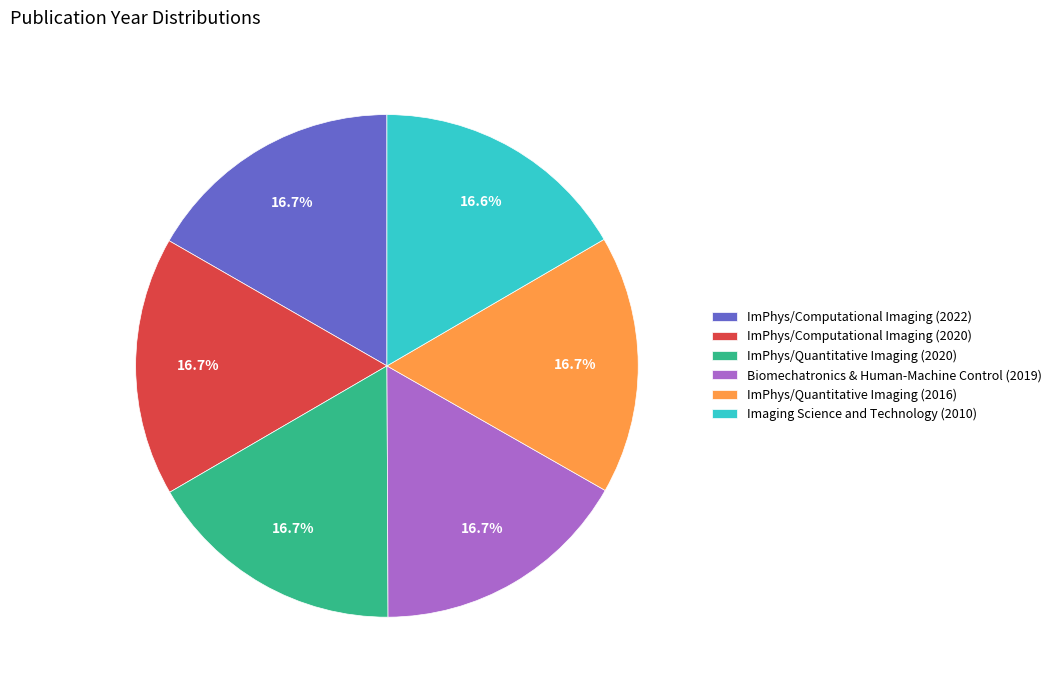

How many slices are in this pie chart?

6